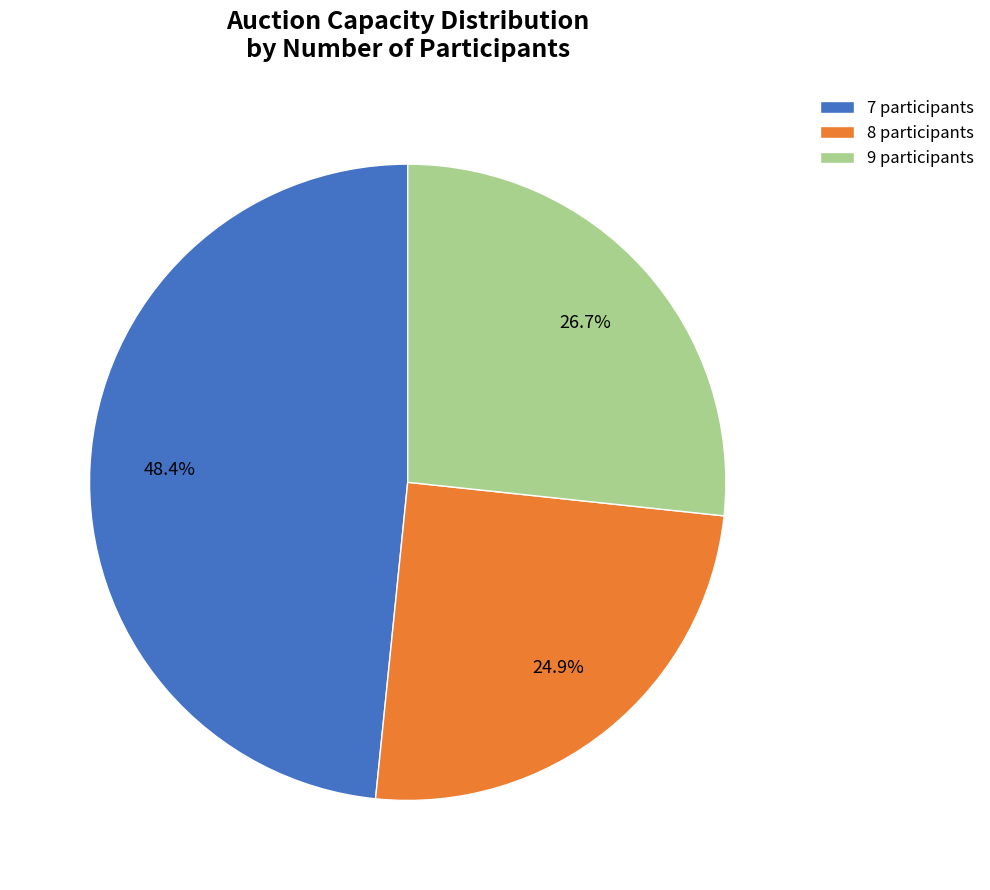

Which category has the smallest portion of the pie?

8 participants